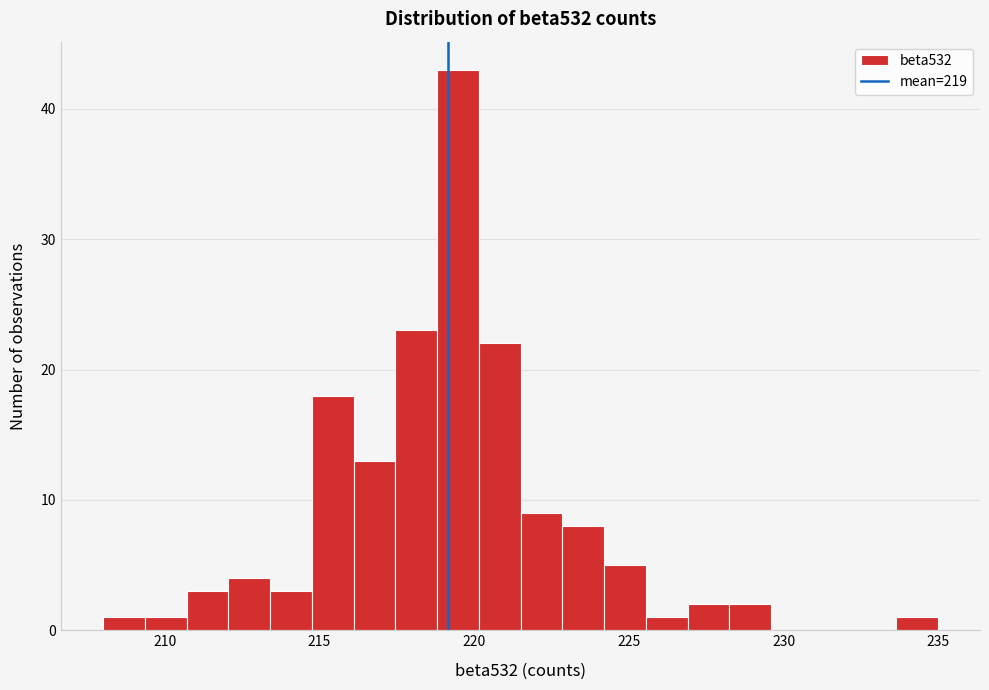

Read against the x-axis, roughly where is the centre of the tallest bar?

219.5